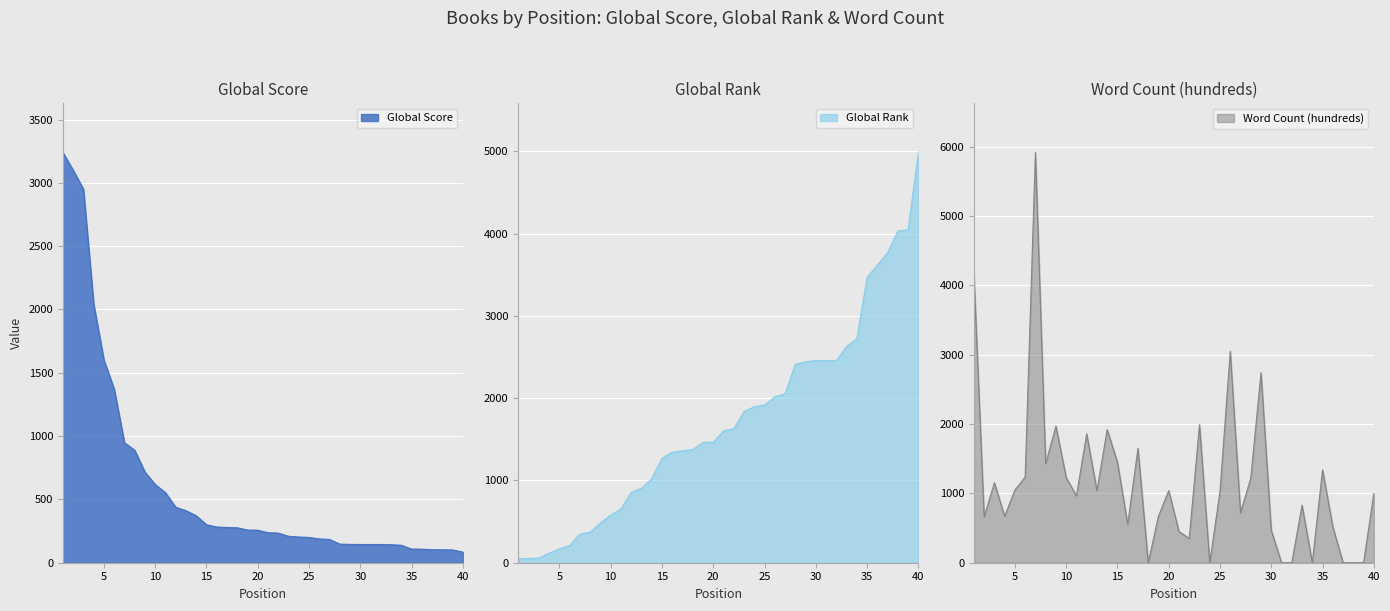

Which series has the largest total across all categories?

Global Rank